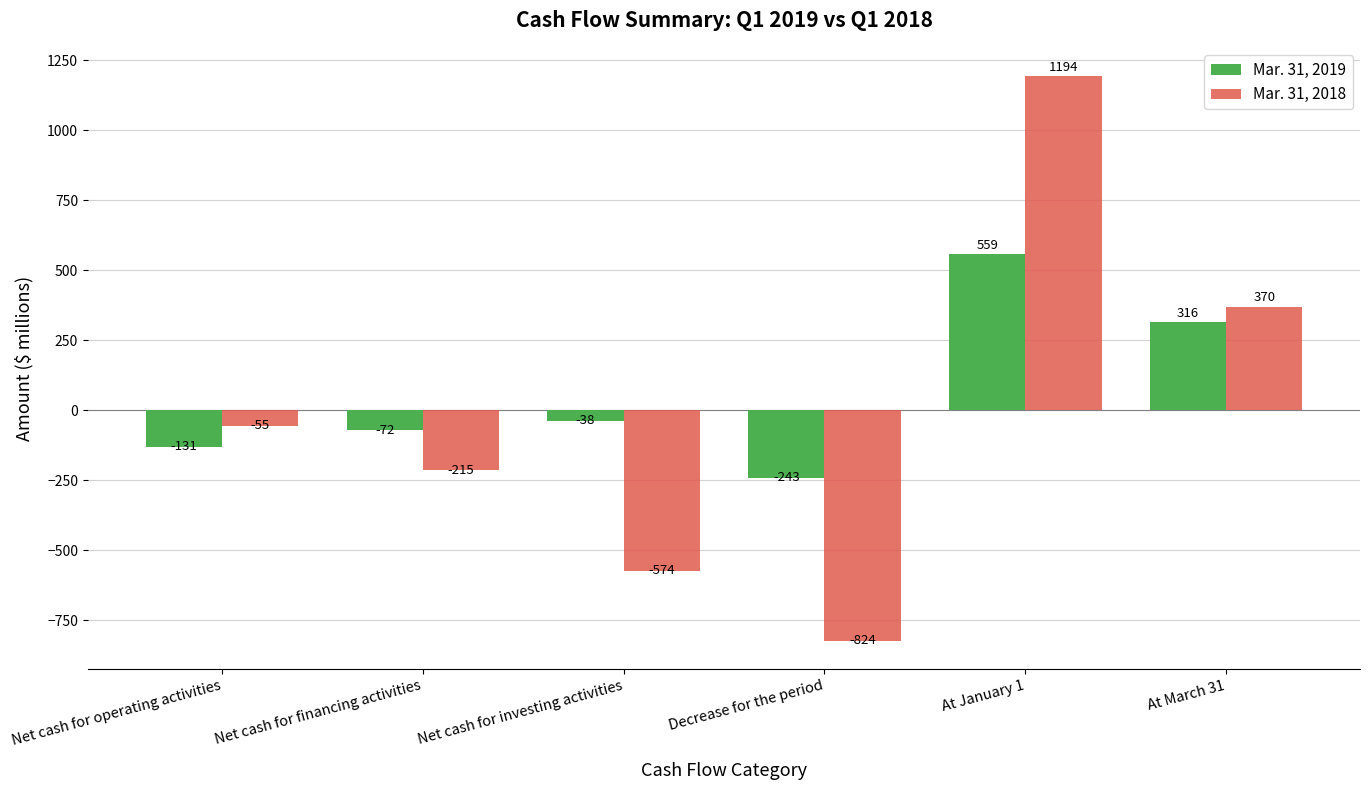

Read the Mar. 31, 2018 value at Net cash for financing activities.

-215